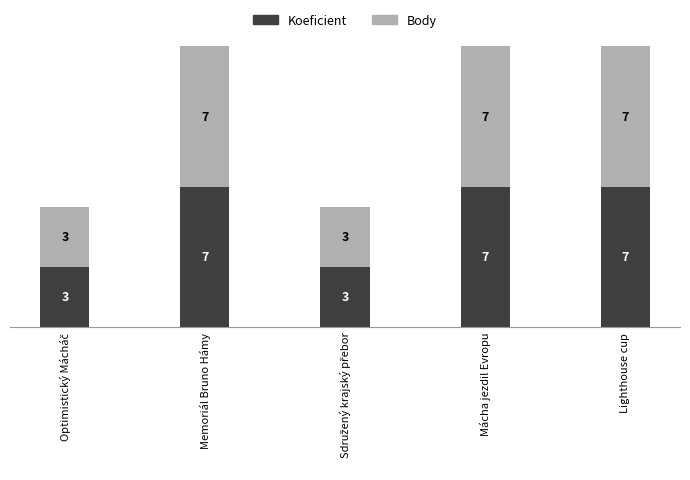

What is the minimum value for Koeficient?

3